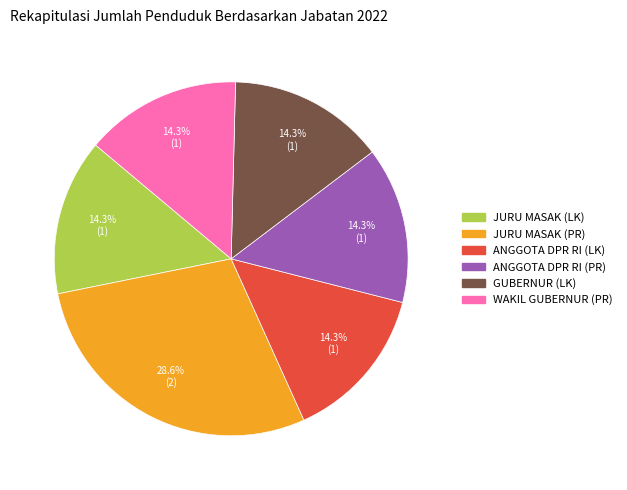

Is there any slice that represents more than half of the pie?

No